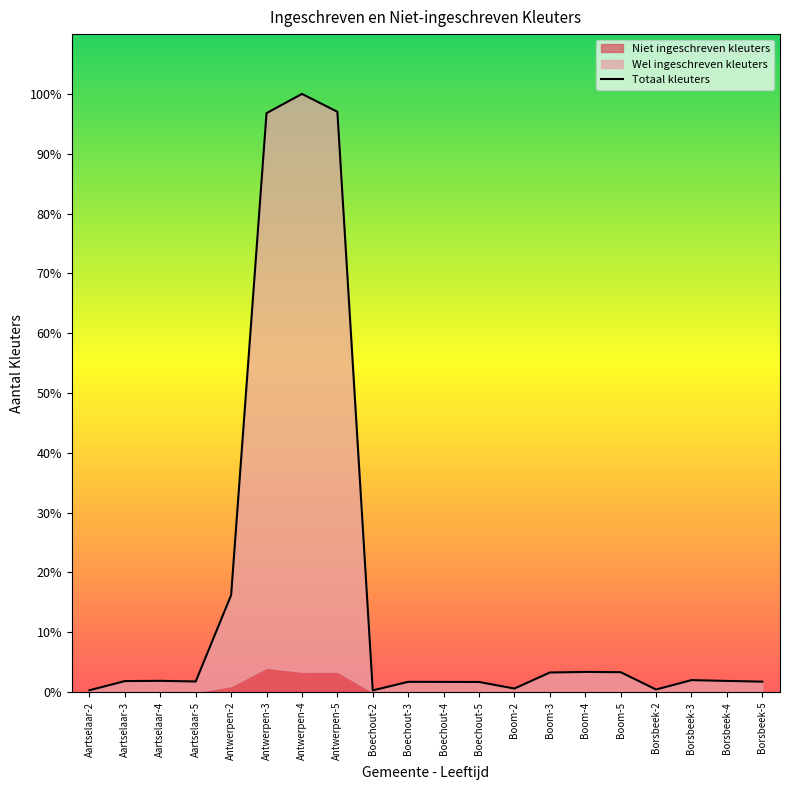

What is the label of the 17th point from the left?

Borsbeek-2